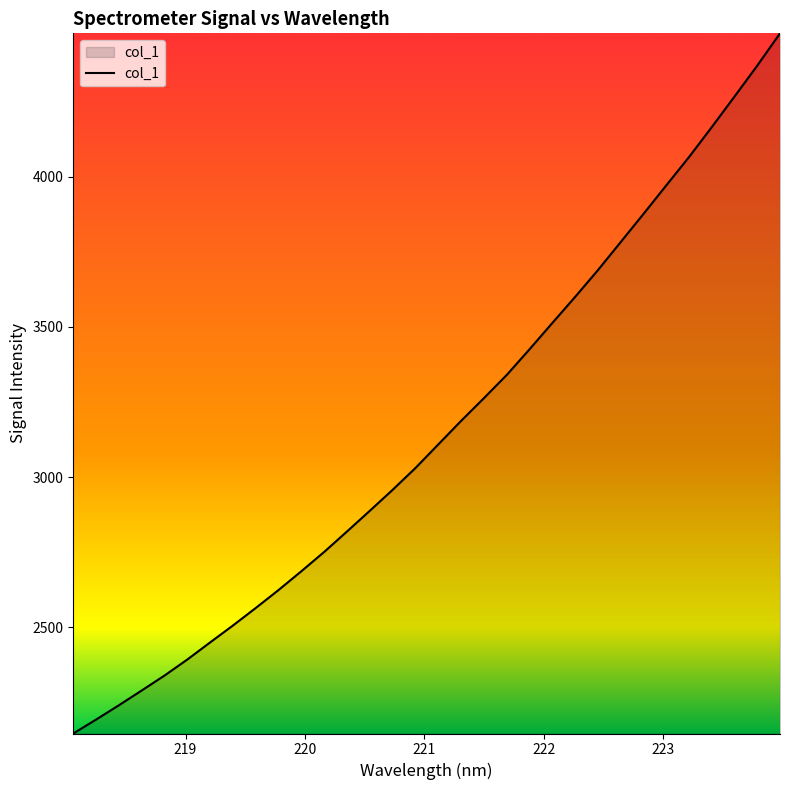

What is the smallest value displayed?

2146.2